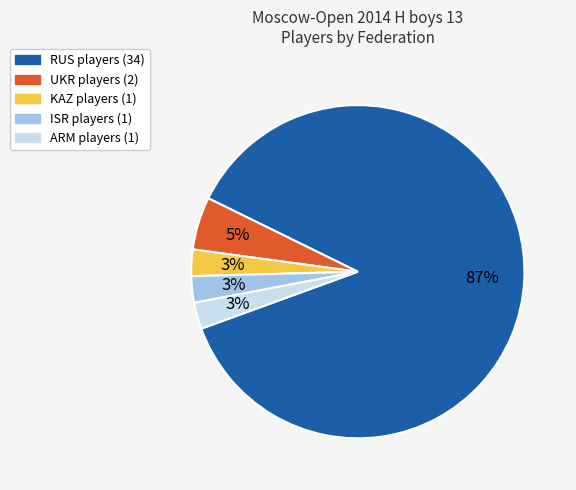

Does any single category account for the majority?

Yes